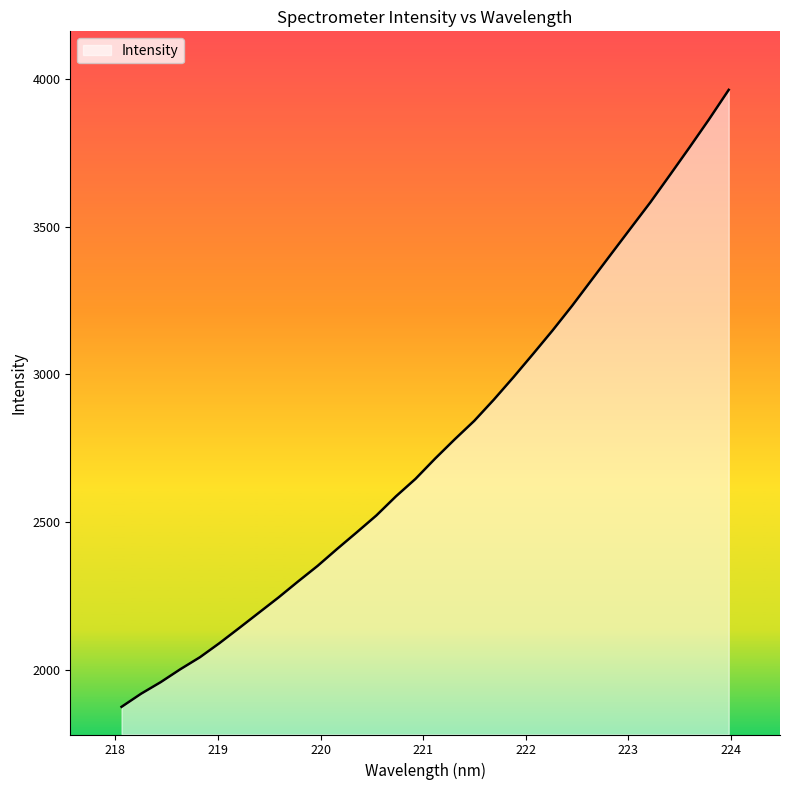

How many categories are shown in the chart?

32